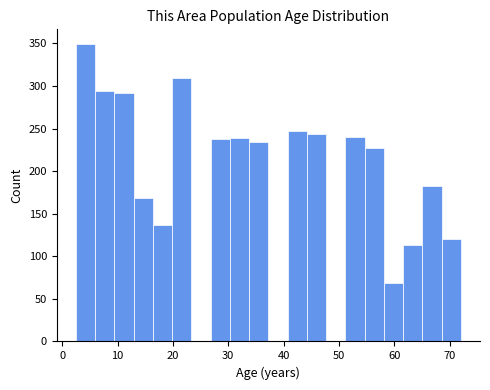

Around what value on the x-axis is the tallest bar? Give the approximate position of its centre, as read against the axis.

4